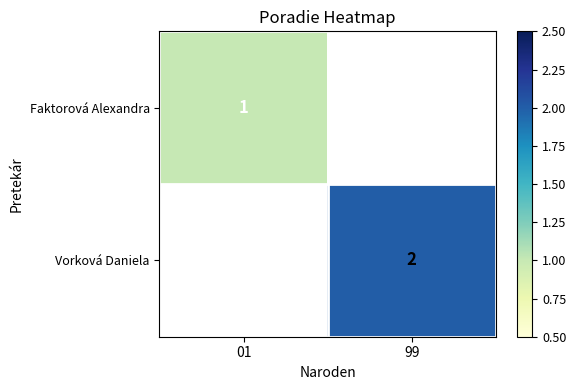

True or false: Vorková Daniela has a value of 2 at 99.

True